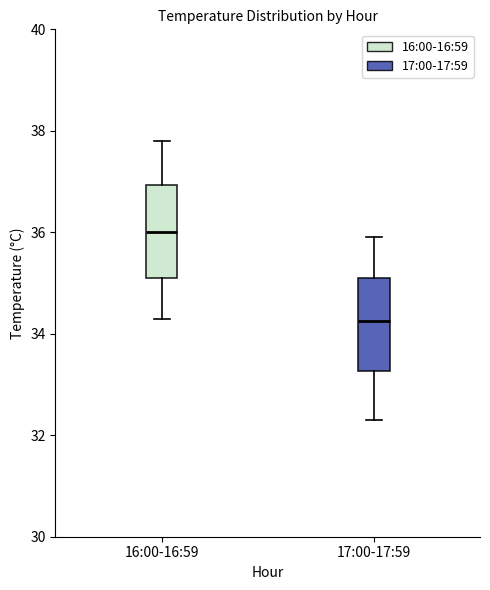

Reading left to right, read every box against the y-axis: the position of its median line, the range the box covers, and the ends of its whiskers. The values are not printed on the chart, so give them approximately, as read against the axis.

16:00-16:59: median 36.0, box 35.2 to 37.0, whiskers 34.4 to 37.8
17:00-17:59: median 34.2, box 33.2 to 35.2, whiskers 32.4 to 36.0